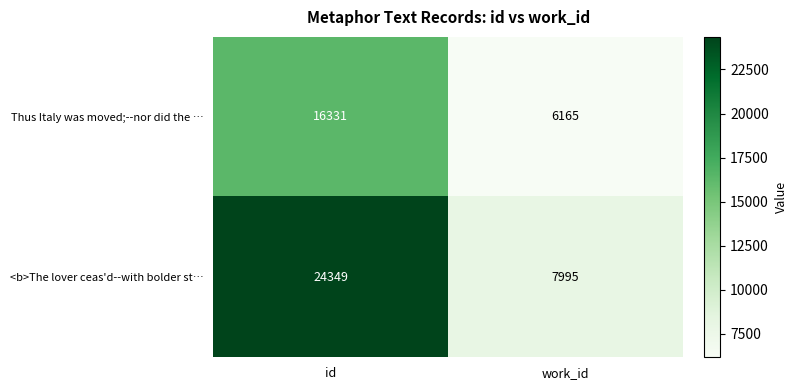

How many series are shown in this chart?

2